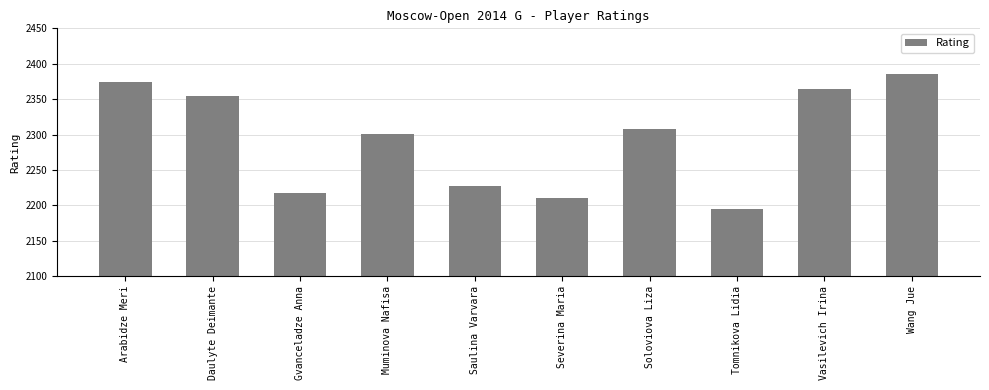

What is the difference between the values at Gvanceladze Anna and Soloviova Liza?

91